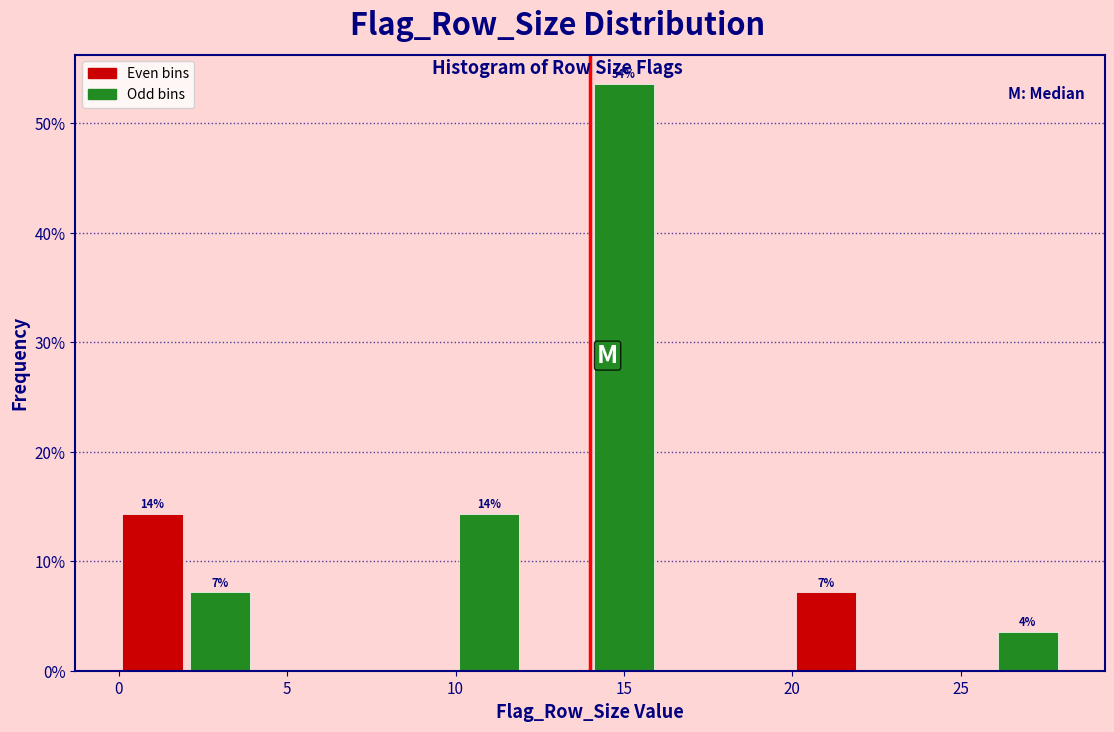

Over which range of the x-axis is the bar tallest?

14 to 16